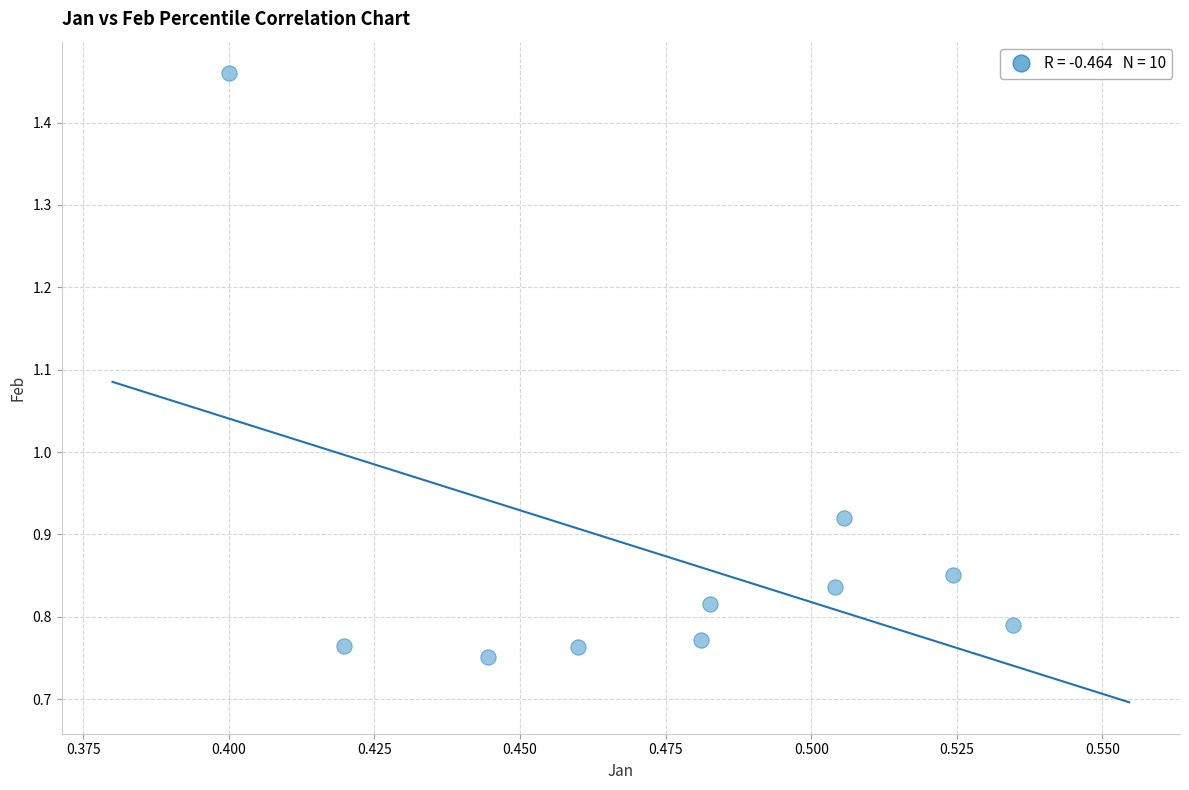

What is the average X value?

0.5